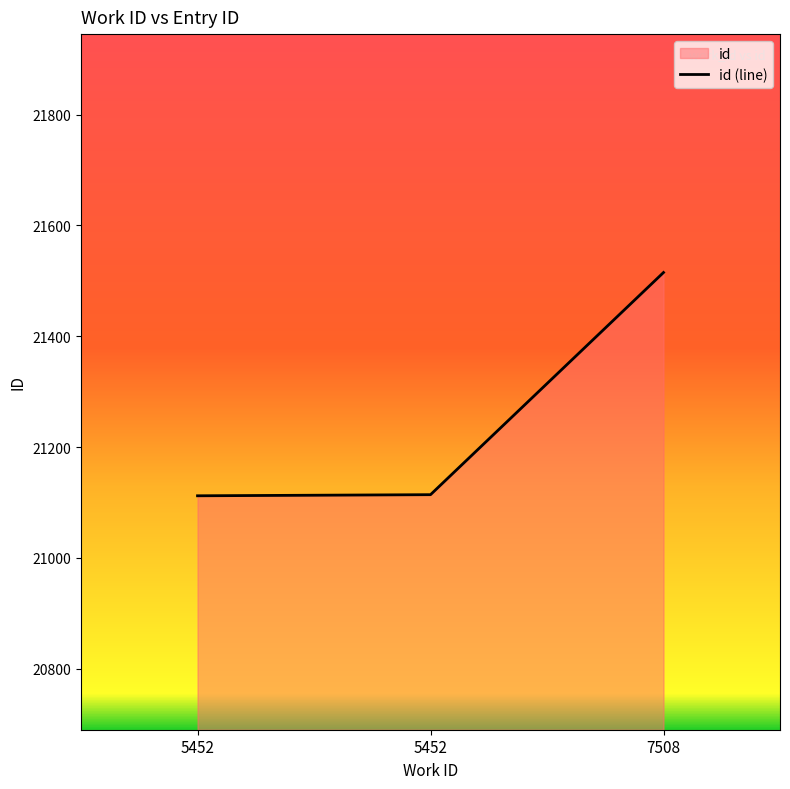

Reading left to right, extract all data points from this chart.

5452=21112	5452=21114	7508=21515